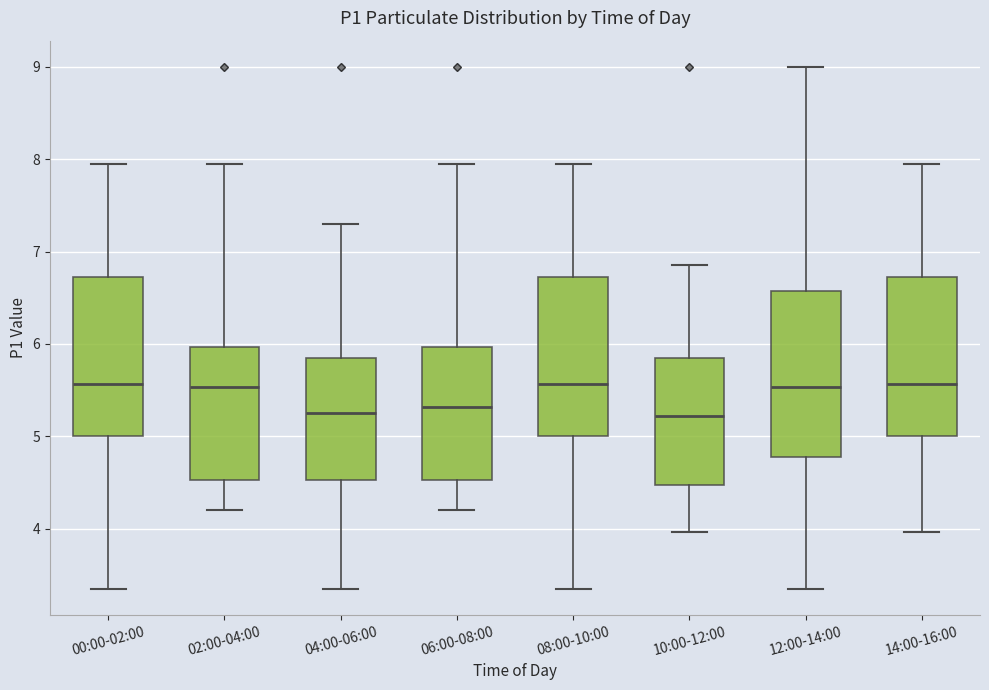

Where does the upper whisker of the box for 00:00-02:00 end on the y-axis? The values are not printed on the chart, so give them approximately, as read against the axis.

8.0